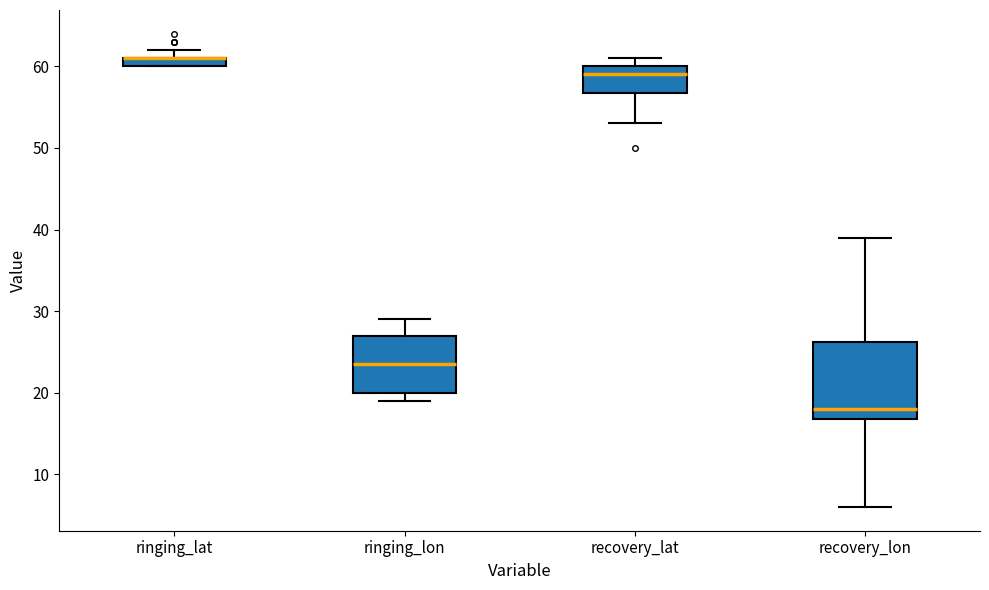

Which box is the tallest, from its lower edge to its upper edge?

recovery_lon